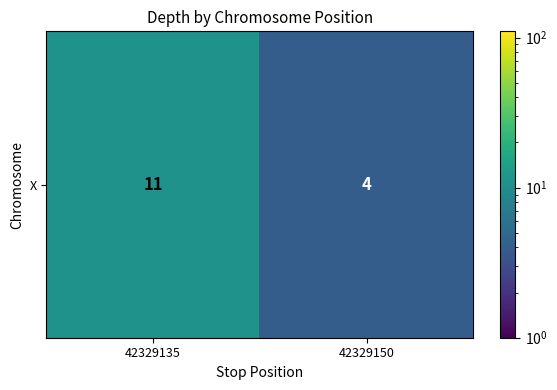

How many values are between 4 and 11?

2